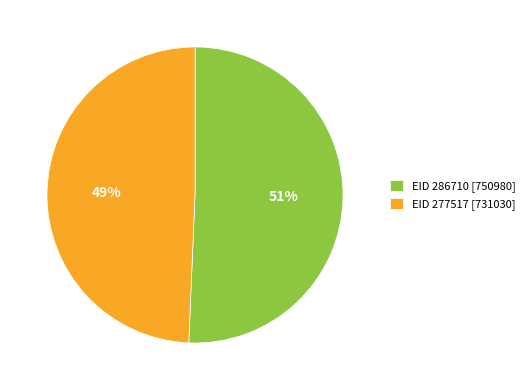

True or false: EID 286710 [750980] accounts for 41% of the total.

False